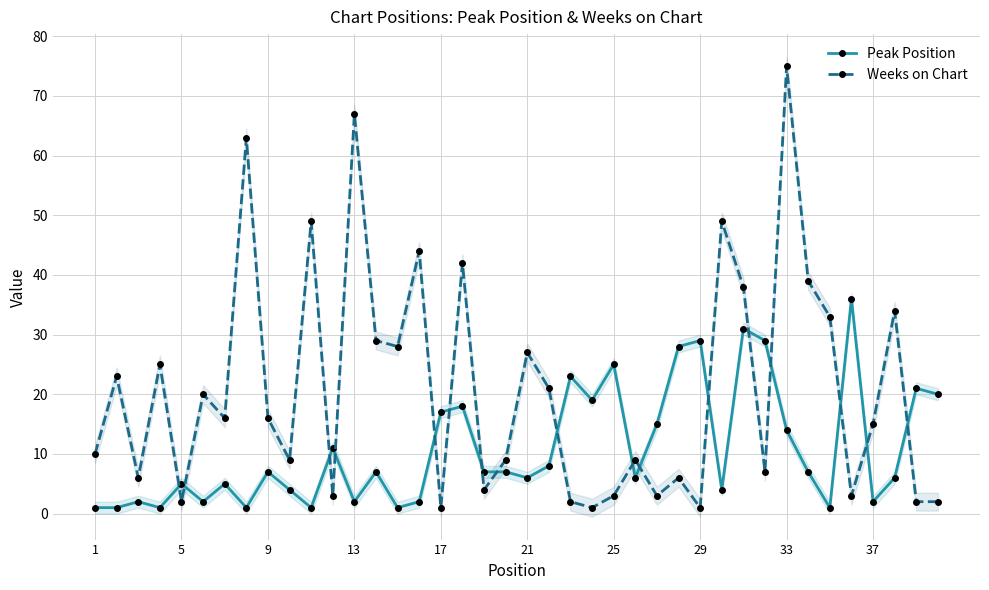

True or false: Peak Position has a value of 2 at 37.

True